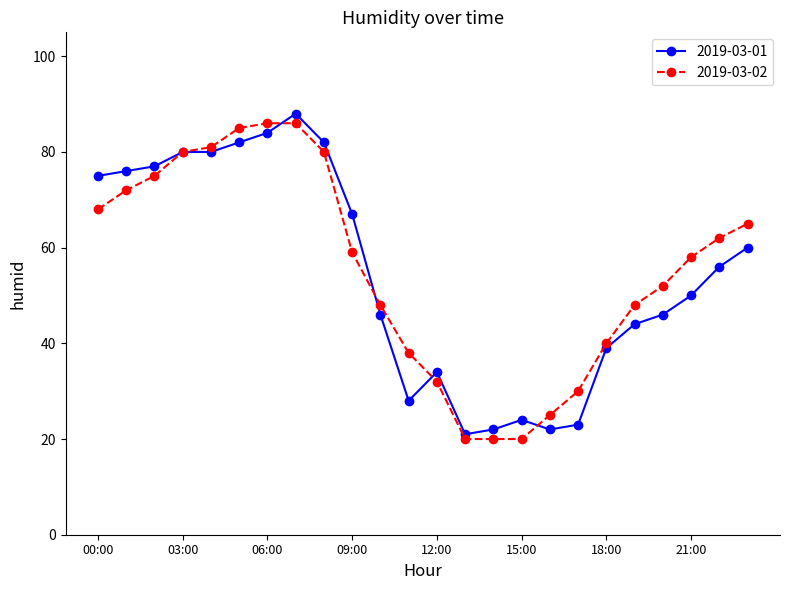

What is the greatest value displayed?

88